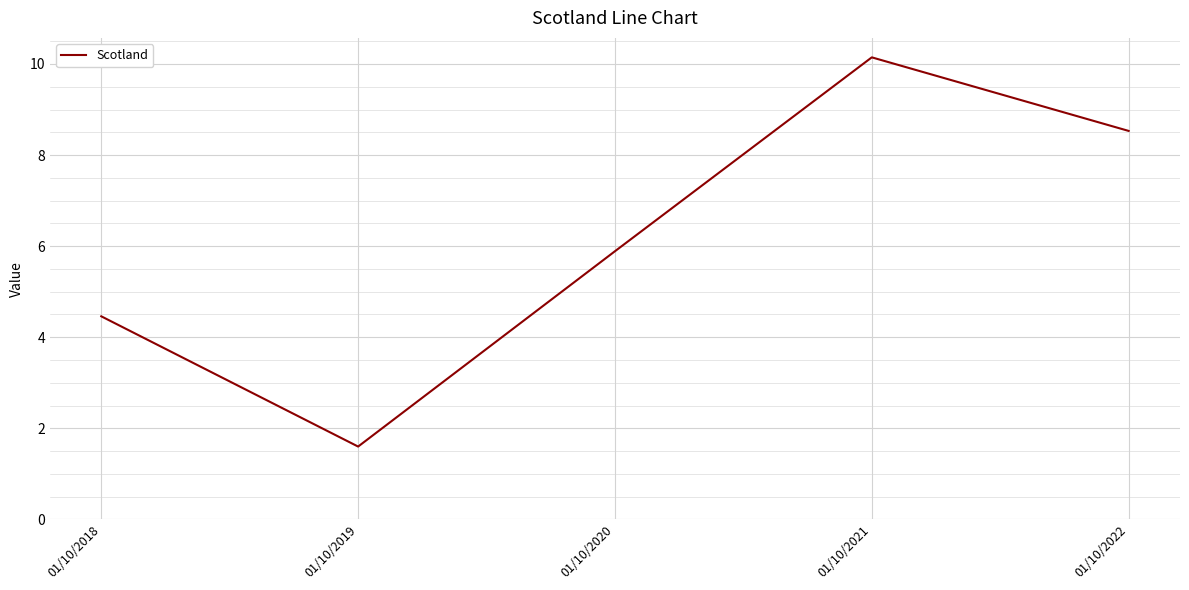

What is the difference between the maximum and minimum values?

8.5